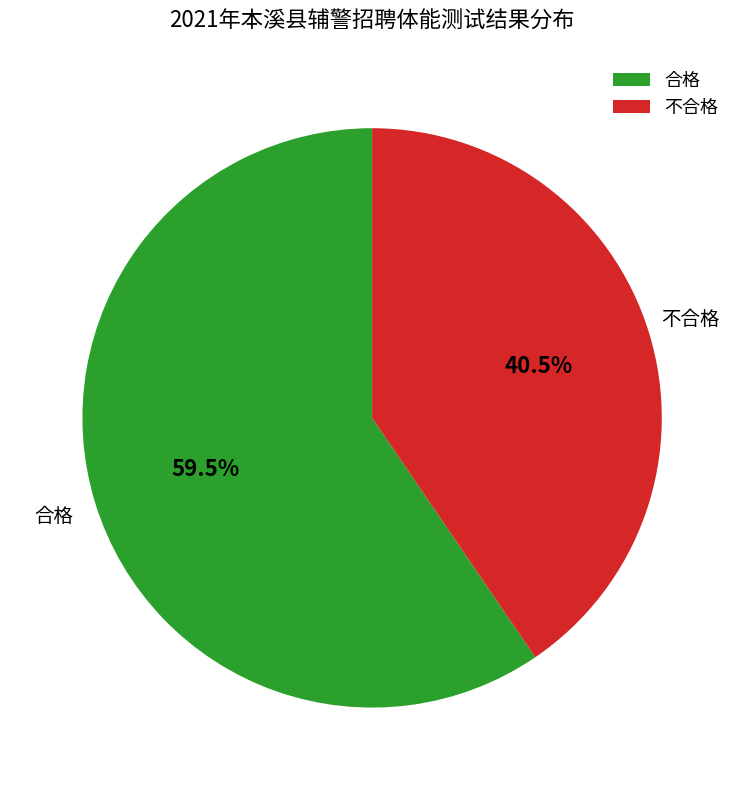

Which category accounts for the majority?

合格